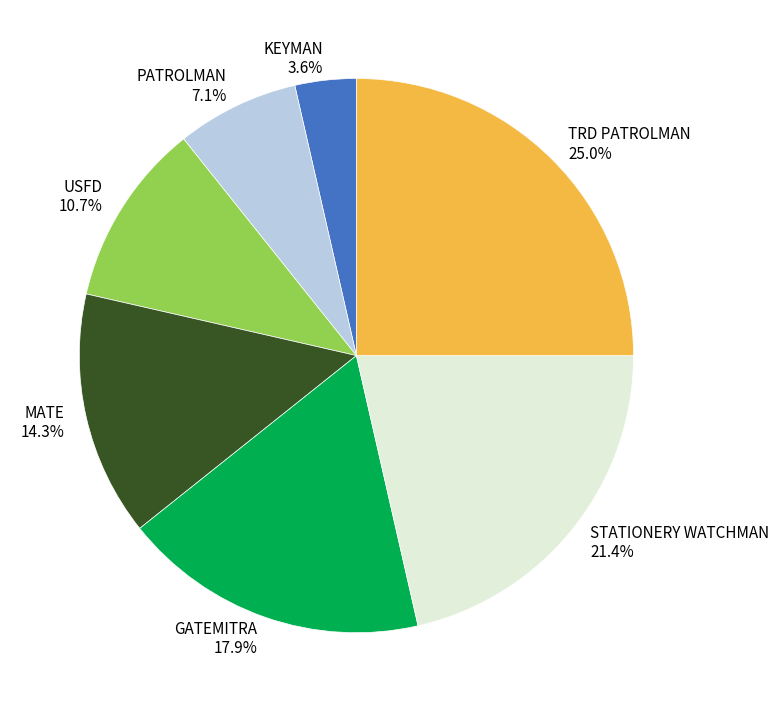

Count the number of slices in the pie.

7